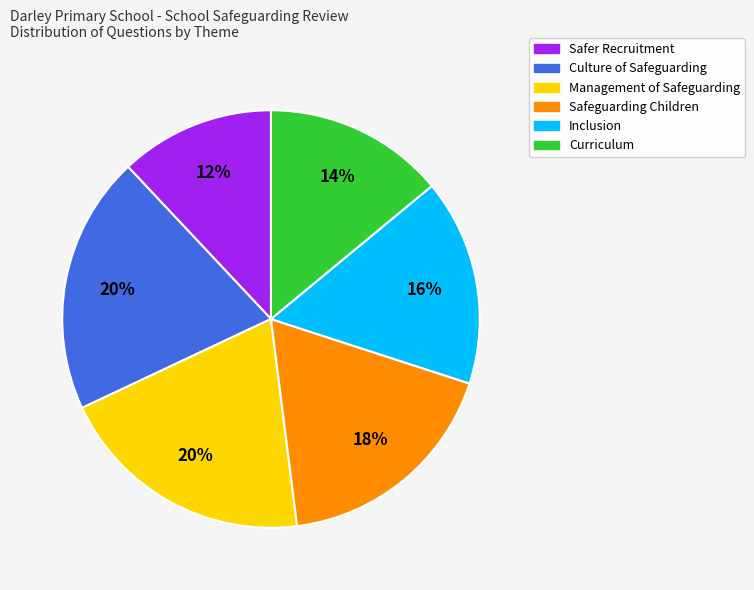

Which category has the smallest portion of the pie?

Safer Recruitment